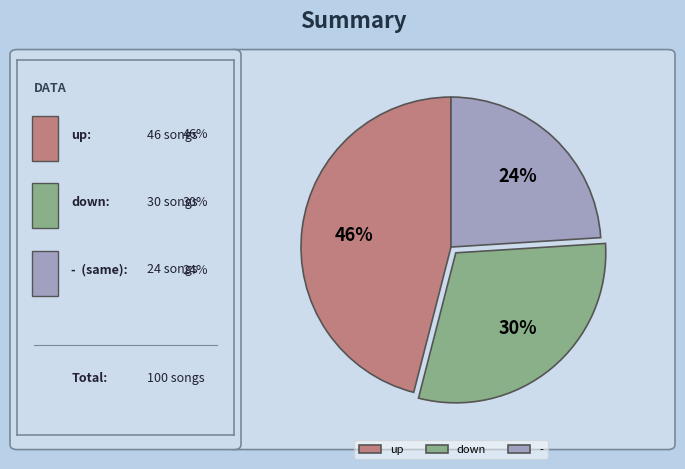

What is the ratio of the value at up to the value at -?

1.9